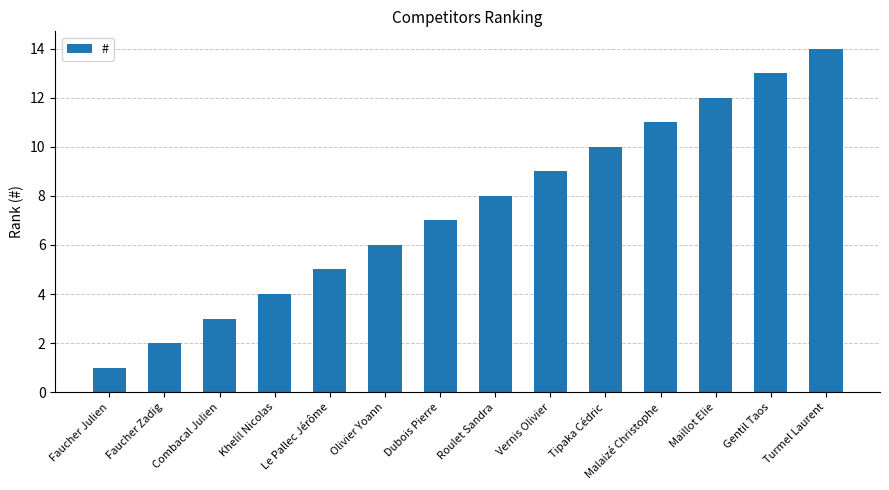

What value does the data have at Gentil Taos, to the nearest 5?

15